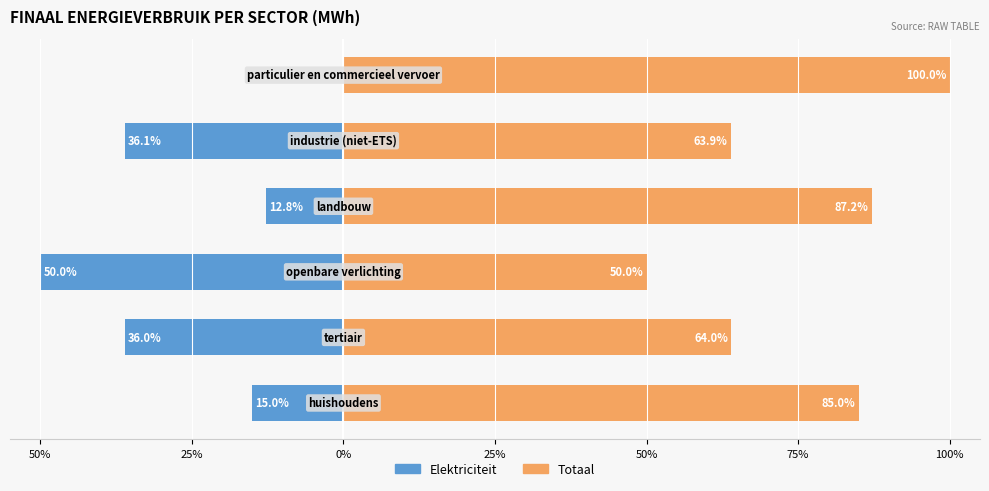

Reading right to left, list all the values displayed in this chart.

Elektriciteit: 75%=-0.0	50%=-36.1	25%=-12.8	0%=-50.0	25%=-36.0	50%=-15.0
Totaal: 75%=100.0	50%=63.9	25%=87.2	0%=50.0	25%=64.0	50%=85.0